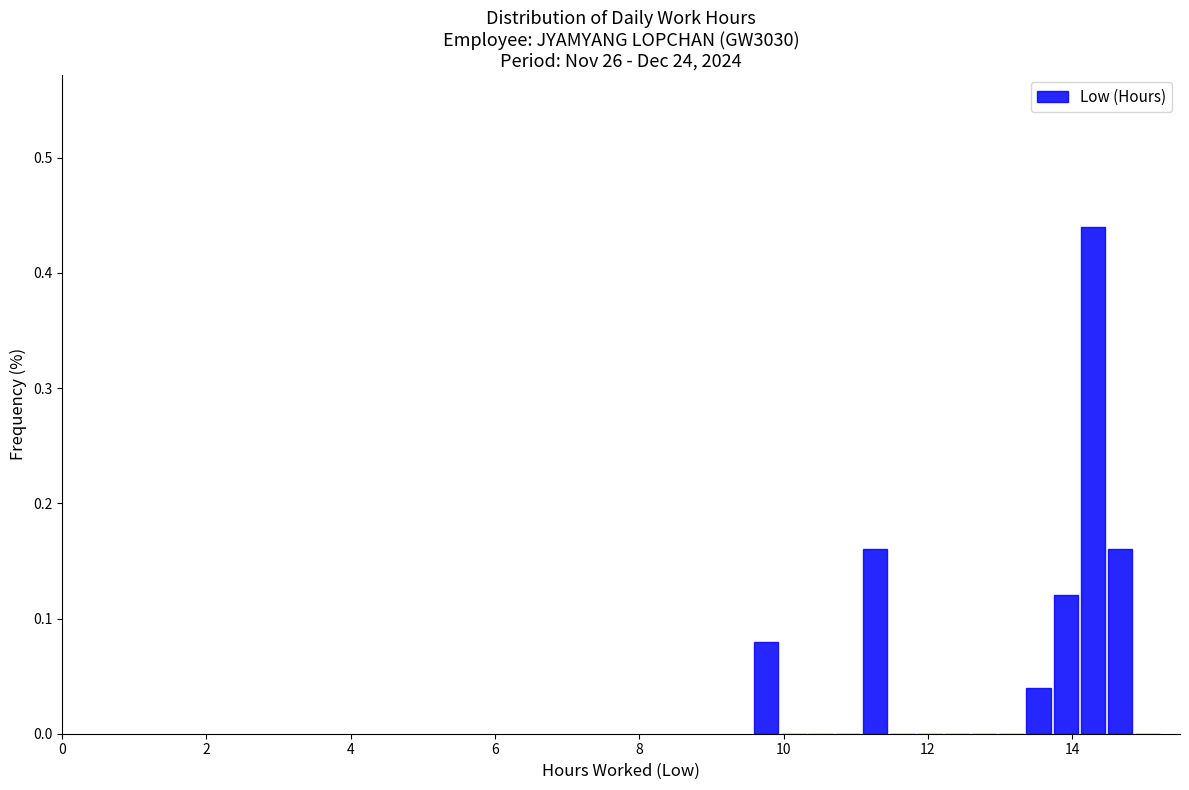

Read against the x-axis, roughly where is the centre of the tallest bar?

14.2